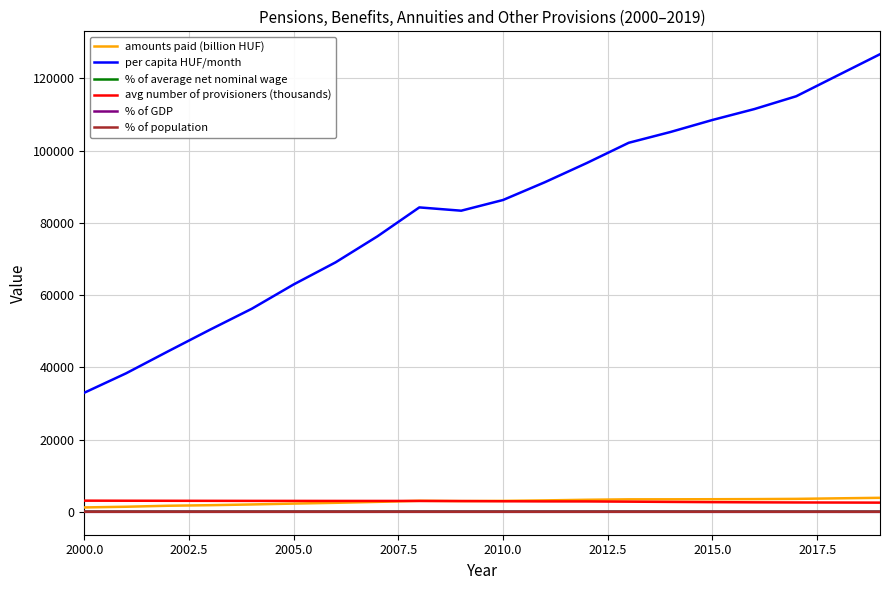

Which series has the widest spread of values?

per capita HUF/month